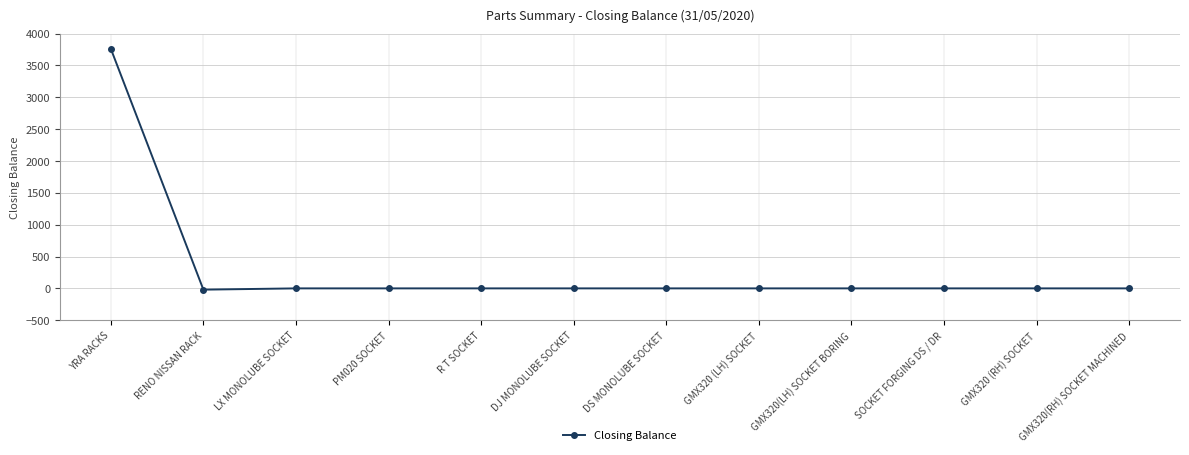

What is the change in value from YRA RACKS to GMX320(RH) SOCKET MACHINED?

-3762